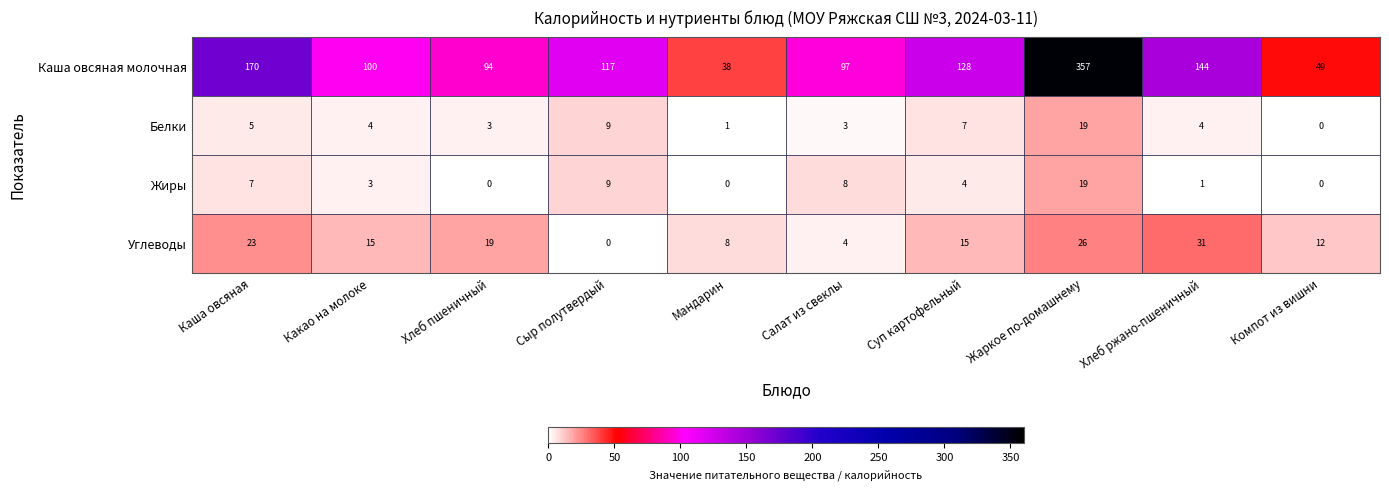

Which series has the largest range (max minus min)?

Каша овсяная молочная